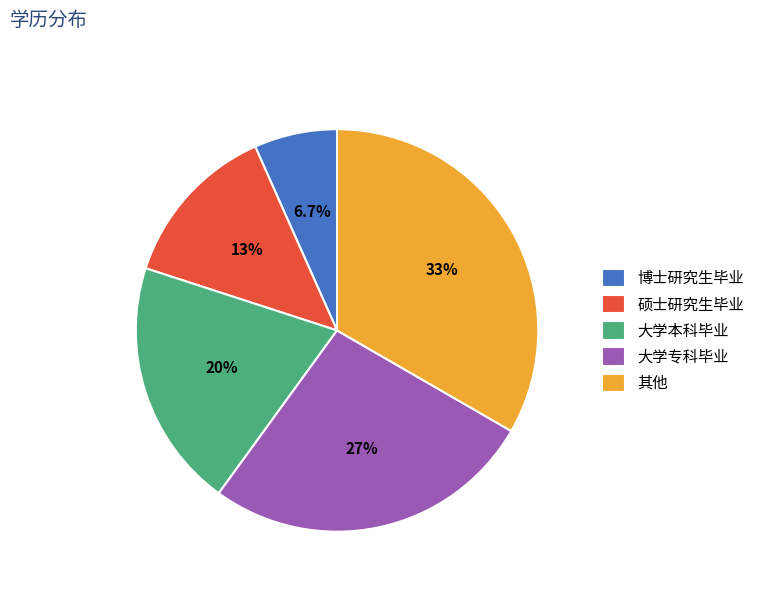

How many segments does this pie chart have?

5